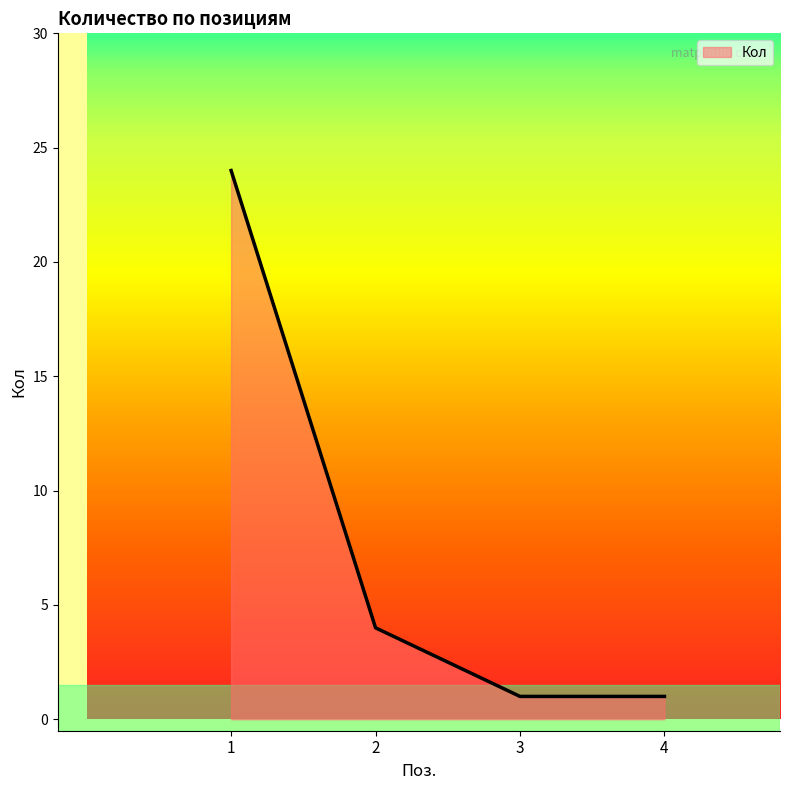

What is the ratio of the value at 1 to the value at 4?

24.0